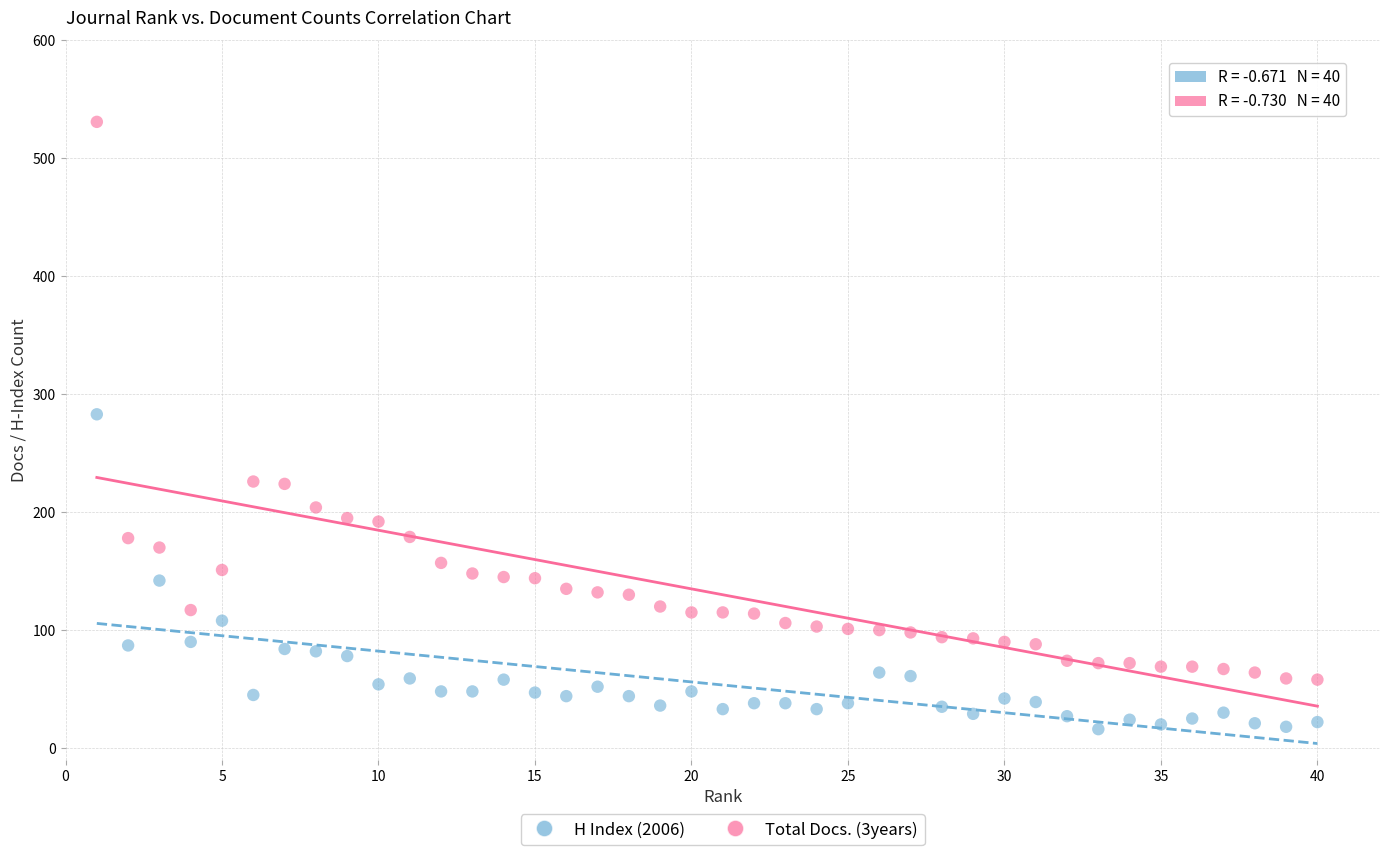

Which series reaches the minimum Y coordinate?

H Index (2006)